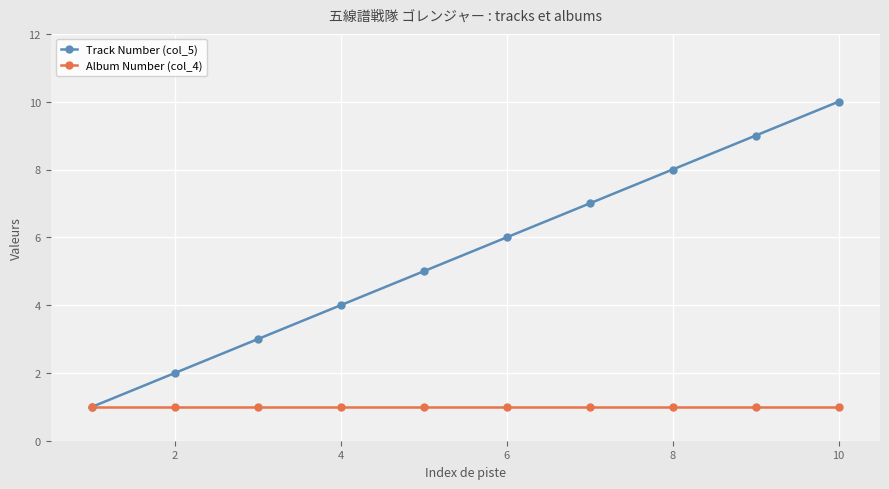

What are all the series names shown in the legend?

Track Number (col_5), Album Number (col_4)